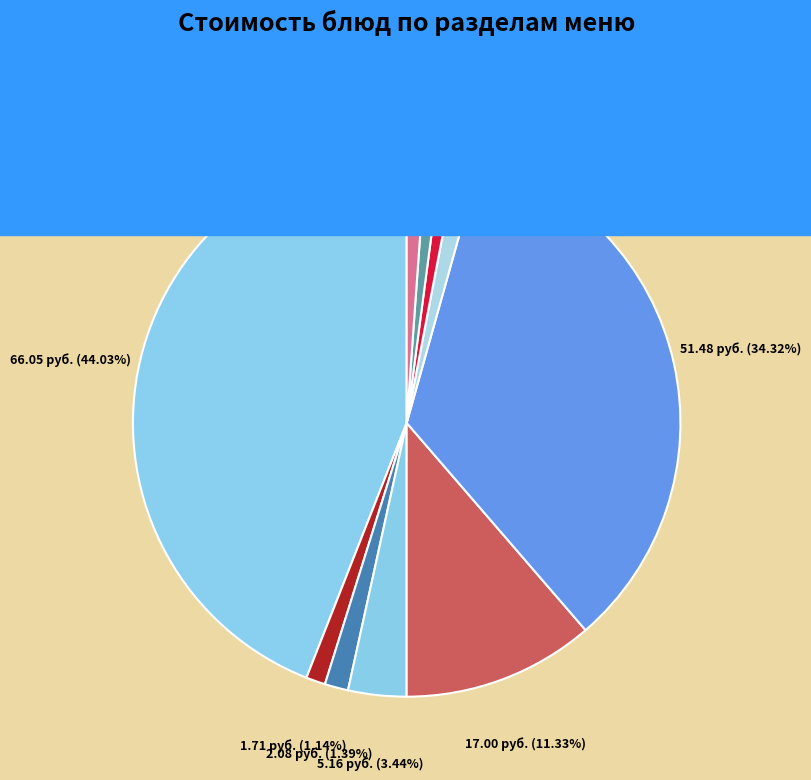

How many slices are in this pie chart?

10